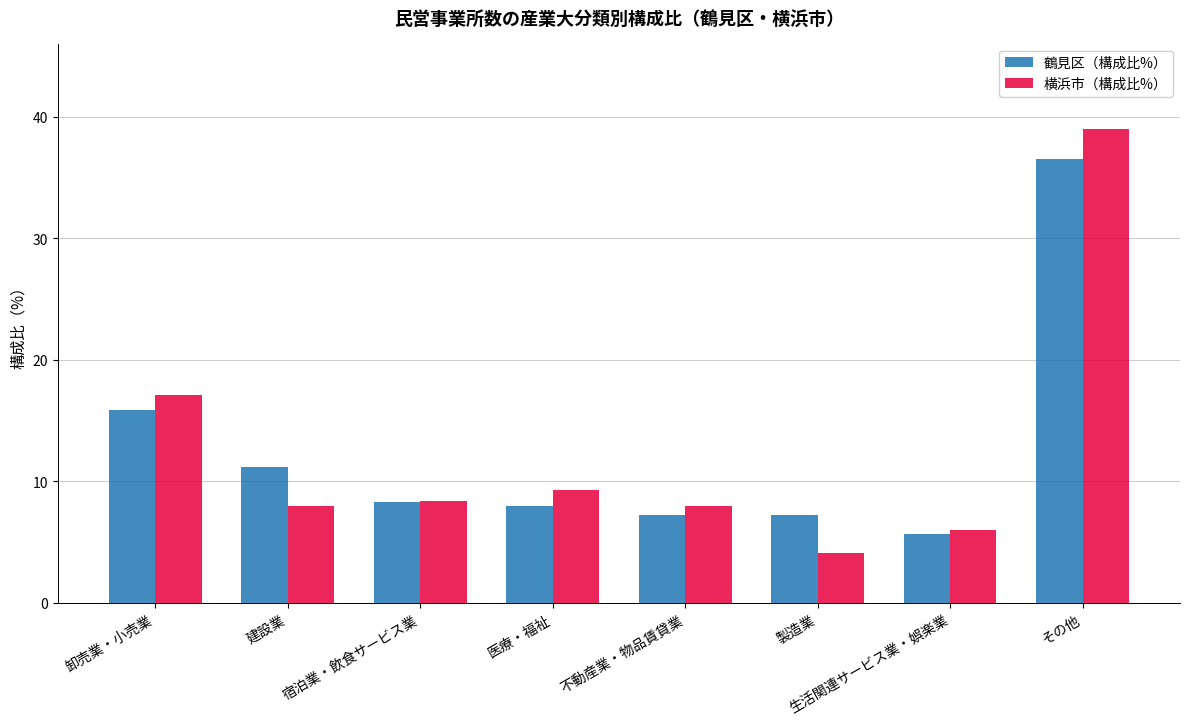

At which category does the chart reach its peak across all series?

その他